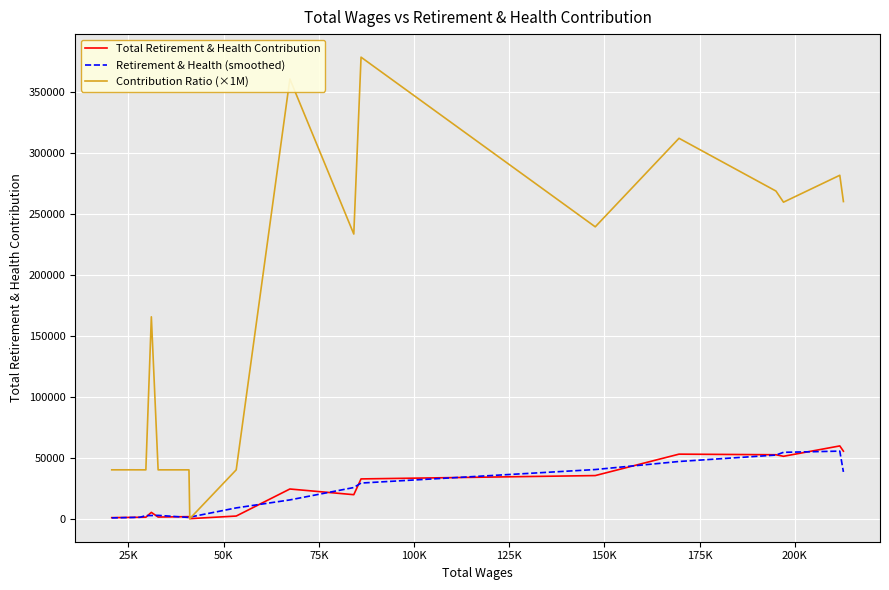

Which series has the widest spread of values?

Contribution Ratio (×1M)